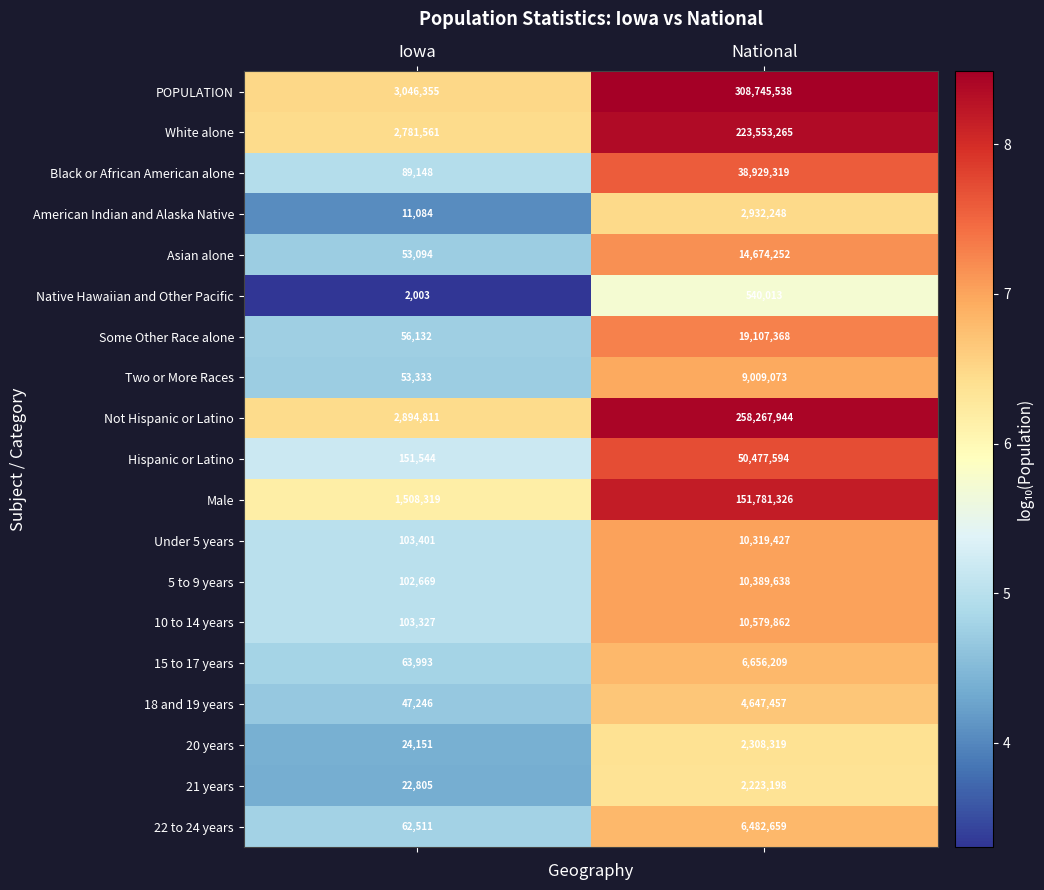

List the series in order of their peak value, highest first.

POPULATION, Not Hispanic or Latino, White alone, Male, Hispanic or Latino, Black or African American alone, Some Other Race alone, Asian alone, 10 to 14 years, 5 to 9 years, Under 5 years, Two or More Races, 15 to 17 years, 22 to 24 years, 18 and 19 years, American Indian and Alaska Native, 20 years, 21 years, Native Hawaiian and Other Pacific